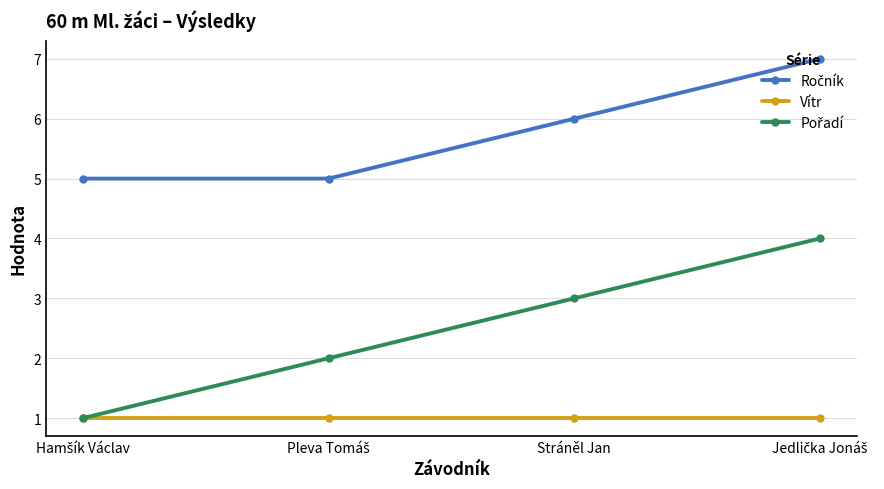

True or false: Vítr has a value of 1 at Stráněl Jan.

True